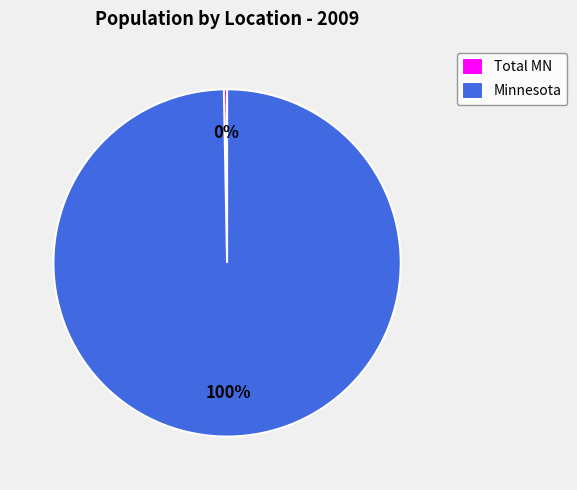

Which slice represents more than half of the pie?

Minnesota